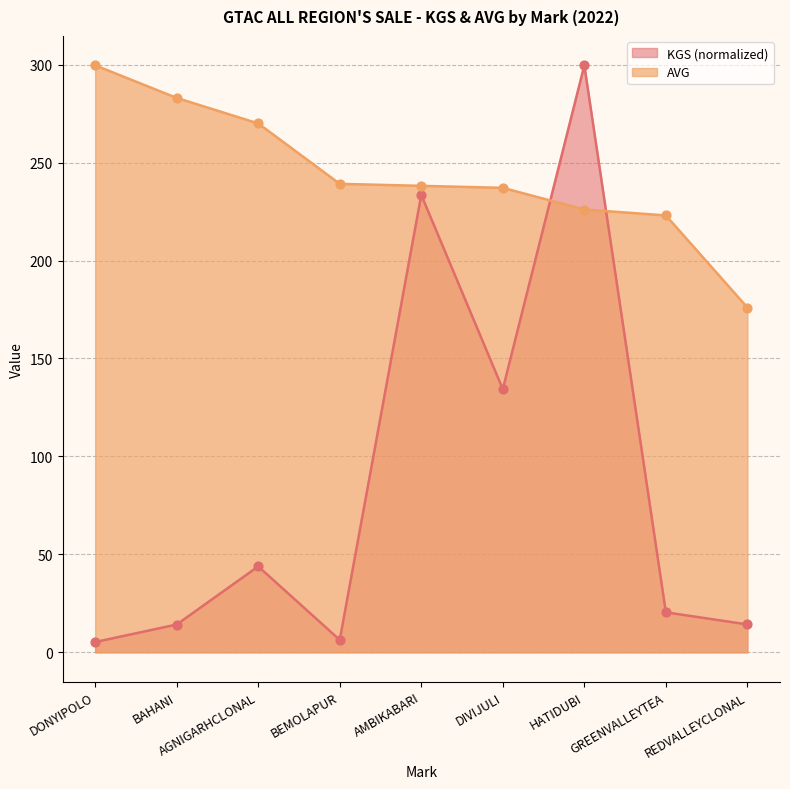

Which series reaches the maximum Y coordinate?

KGS